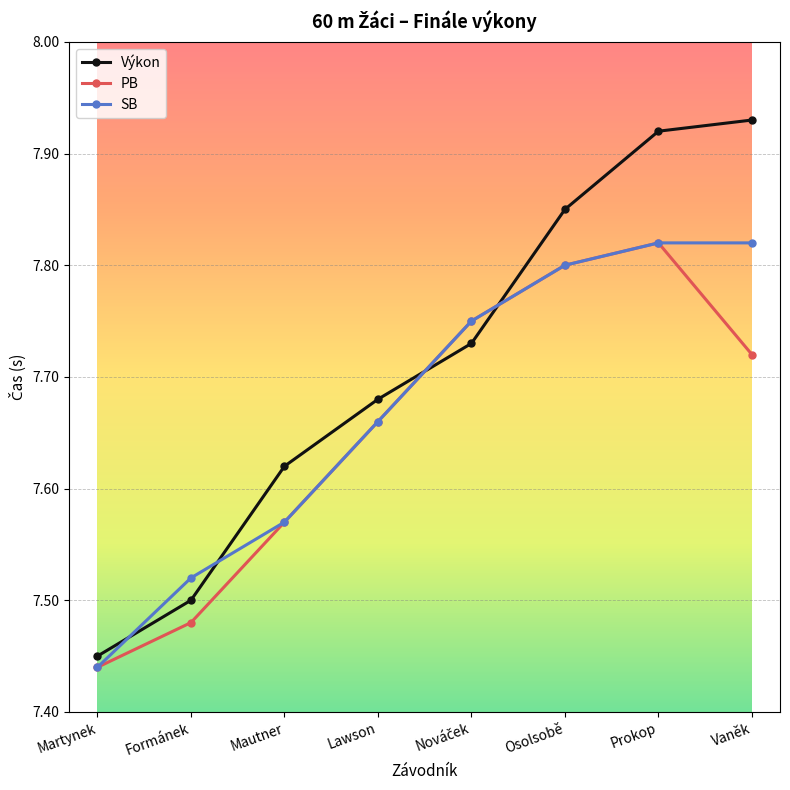

True or false: Výkon has more than 2 interior local peaks.

False